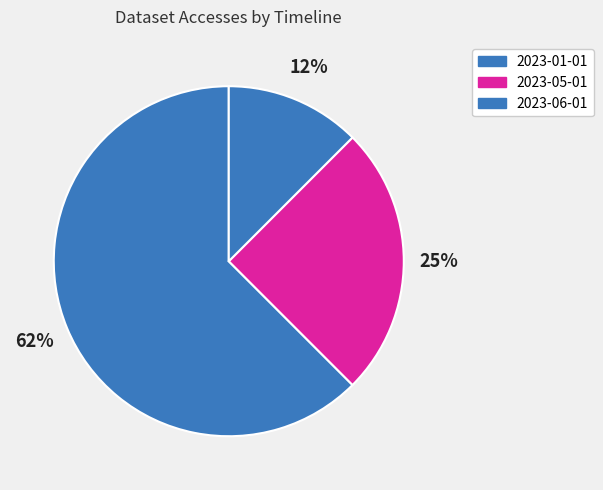

Count the number of slices in the pie.

3